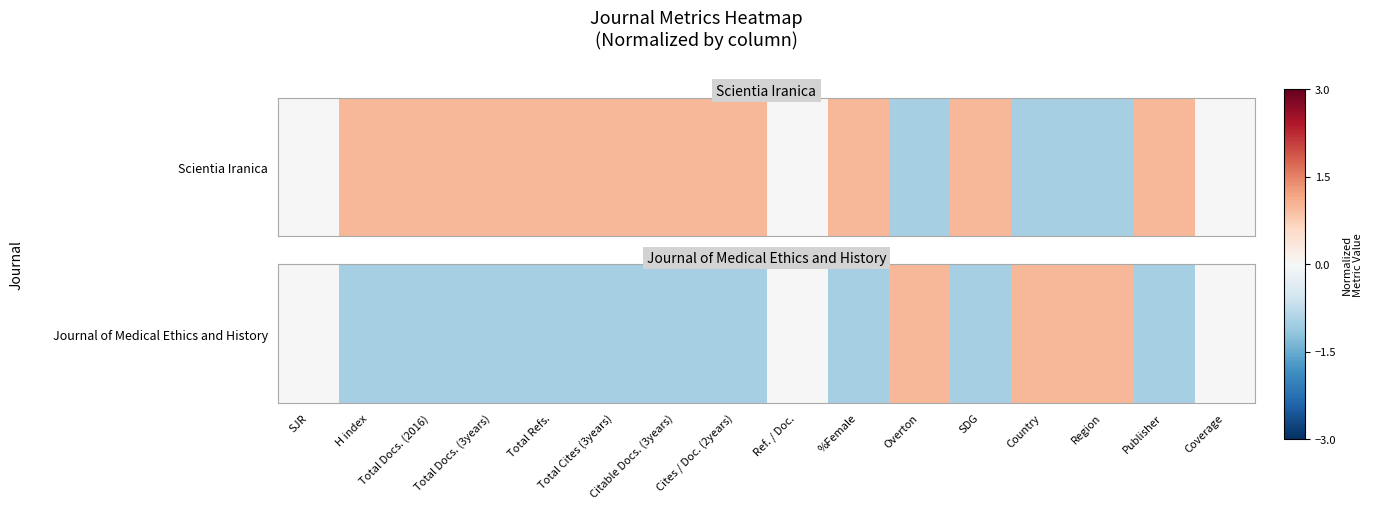

Count the values in the range -1 to 0.

13